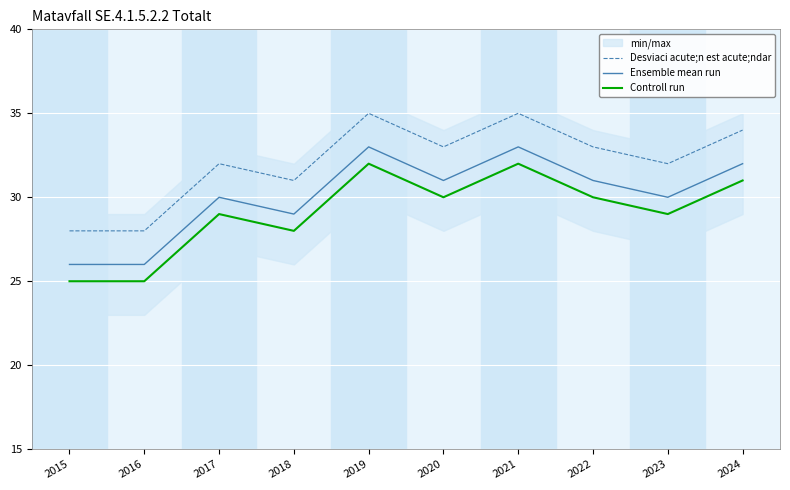

Is it true that Desviaci acute;n est acute;ndar equals 14 at 2015?

False